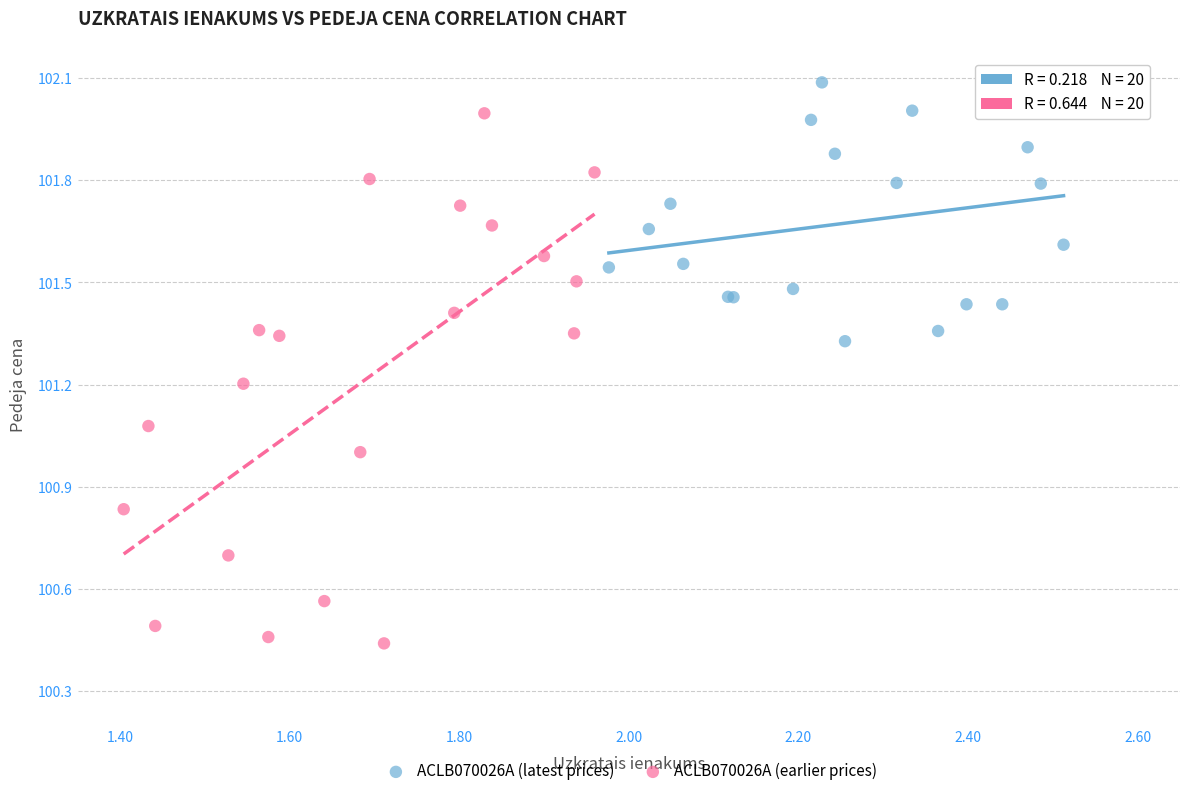

Which series has the largest Y range (max minus min)?

ACLB070026A (earlier prices)